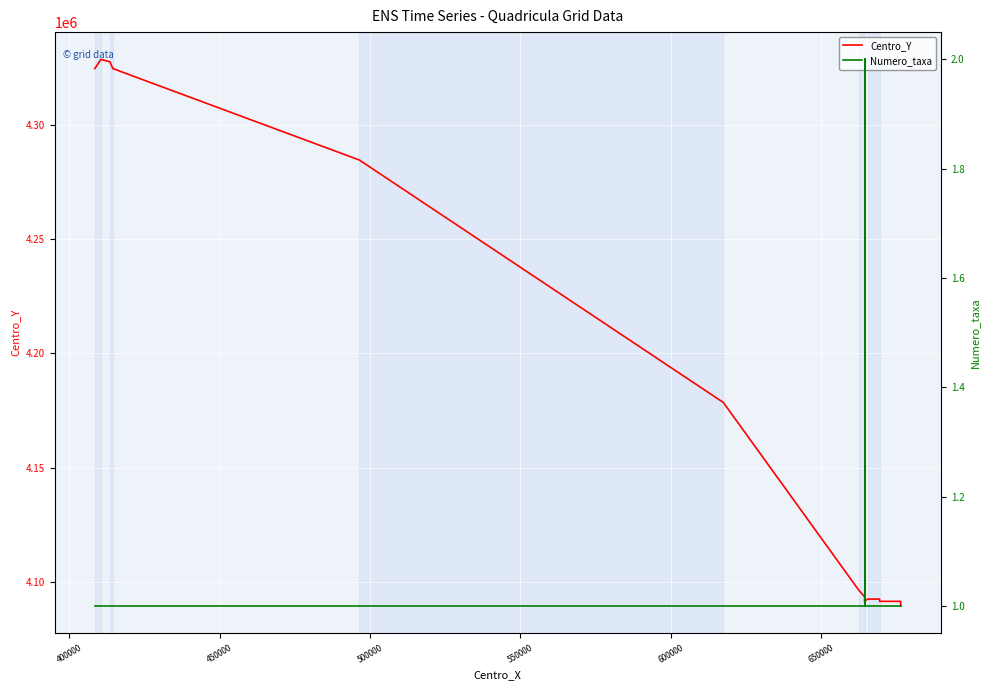

Which series has the largest total across all categories?

Centro_Y